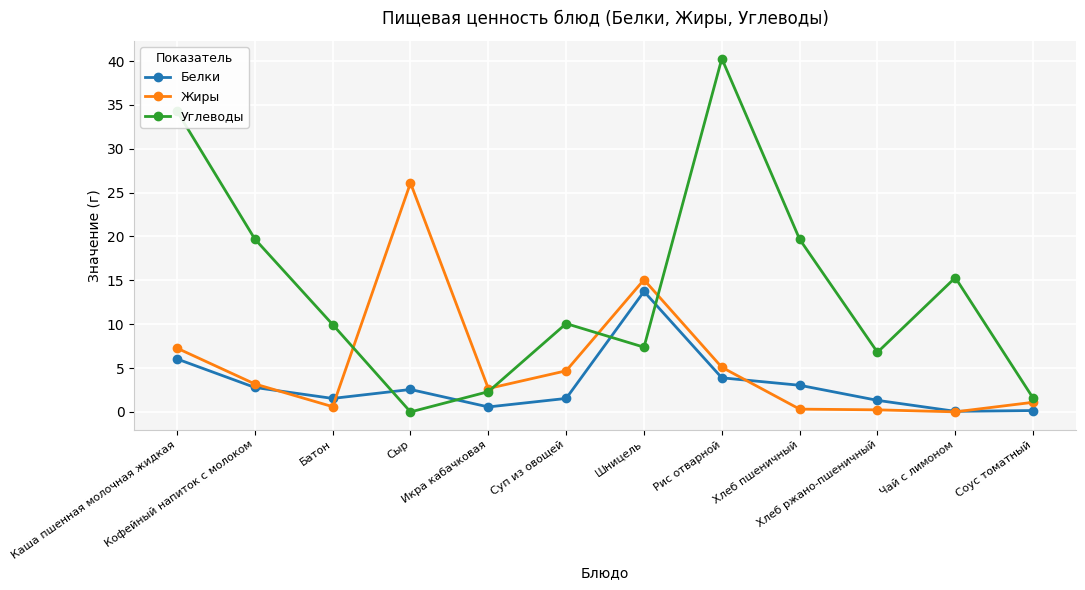

Which series has the widest spread of values?

Углеводы